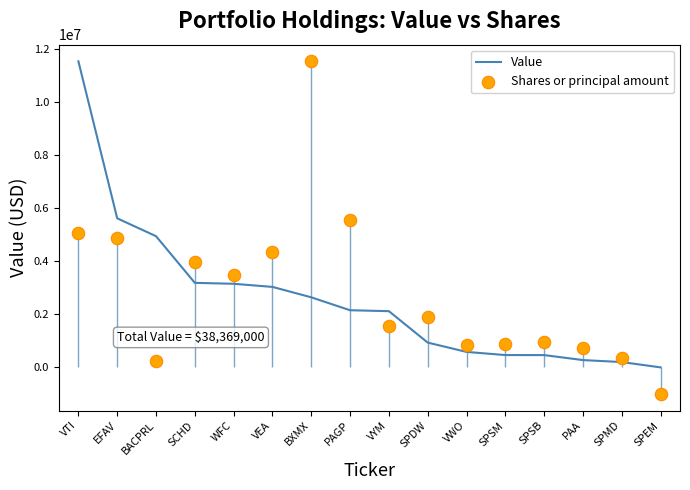

Which series contains the lowest Y value?

Shares or principal amount